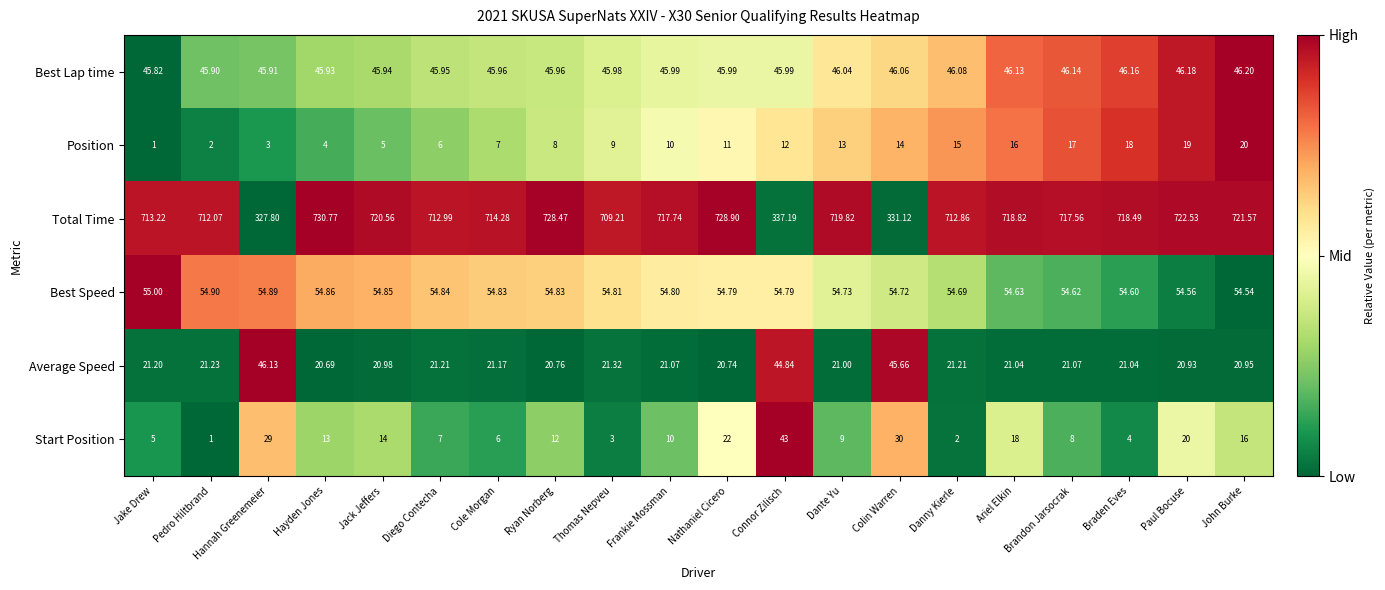

List the series in order of their peak value, highest first.

Total Time, Best Speed, Best Lap time, Average Speed, Start Position, Position